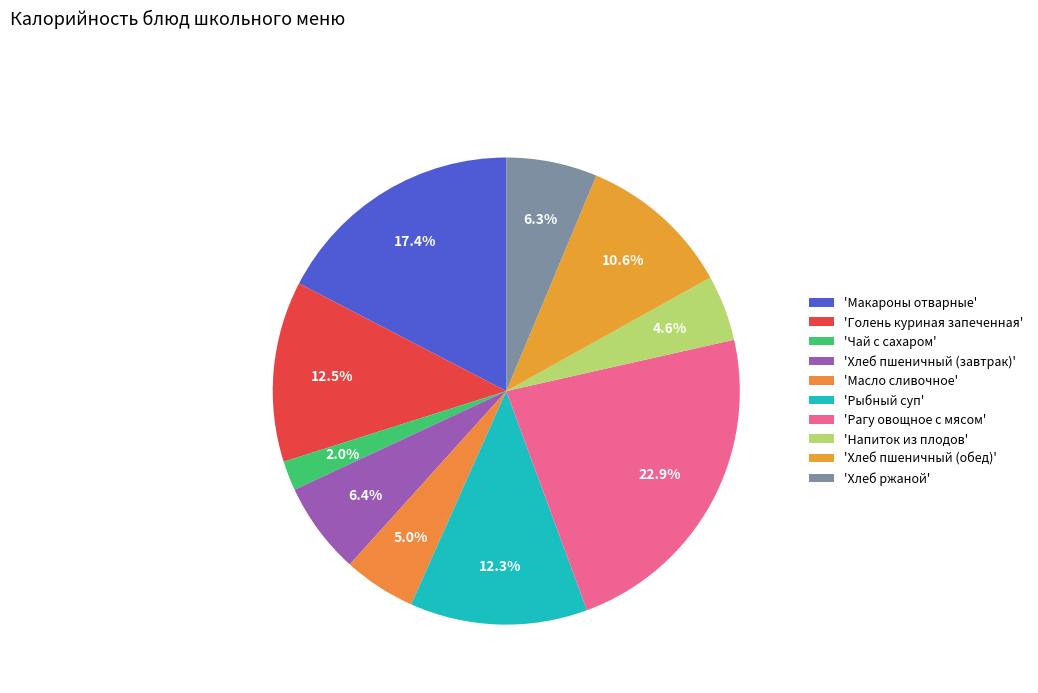

Rank the categories by value from lowest to highest.

Чай с сахаром, Напиток из плодов, Масло сливочное, Хлеб ржаной, Хлеб пшеничный (завтрак), Хлеб пшеничный (обед), Рыбный суп, Голень куриная запеченная, Макароны отварные, Рагу овощное с мясом